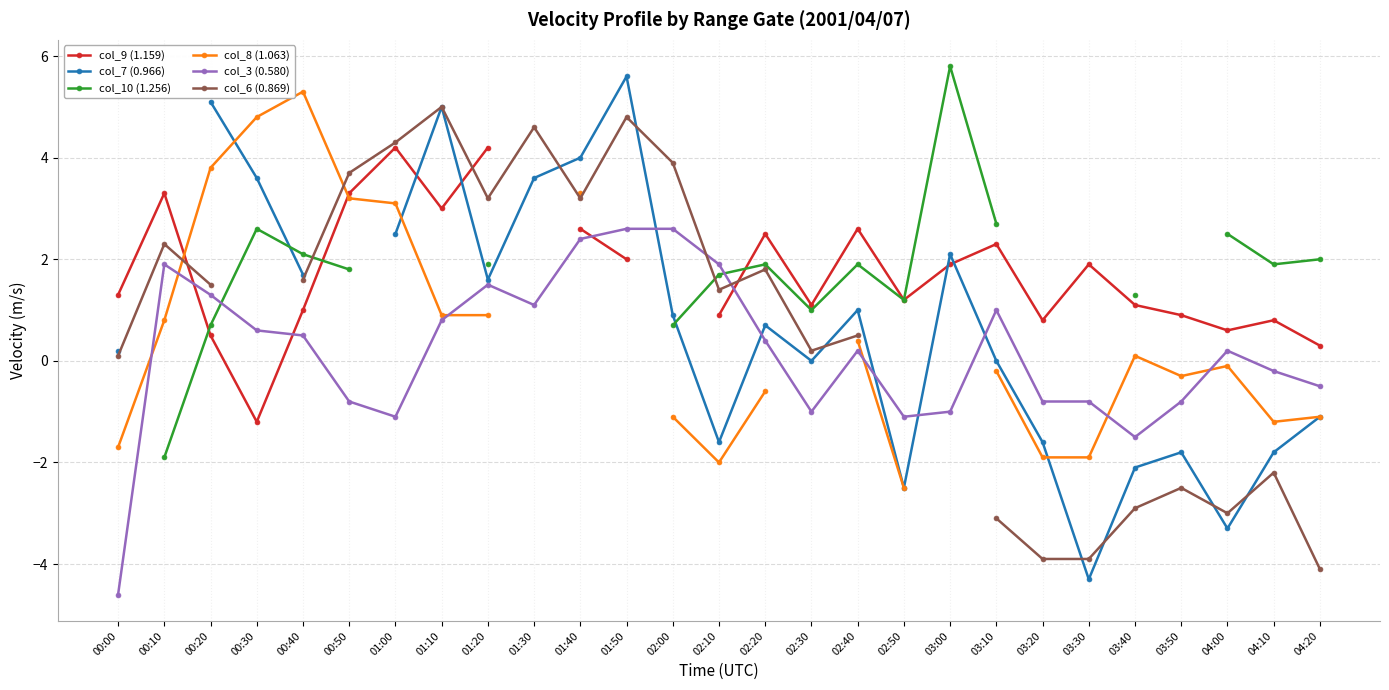

True or false: col_3 (0.580) has a value of 0.2 at 04:00.

True